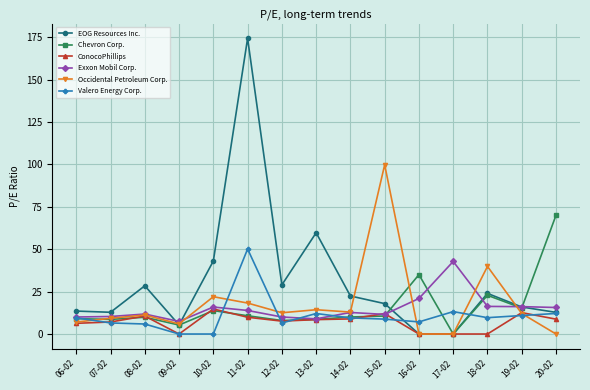

True or false: Occidental Petroleum Corp. has more than 2 interior local peaks.

True